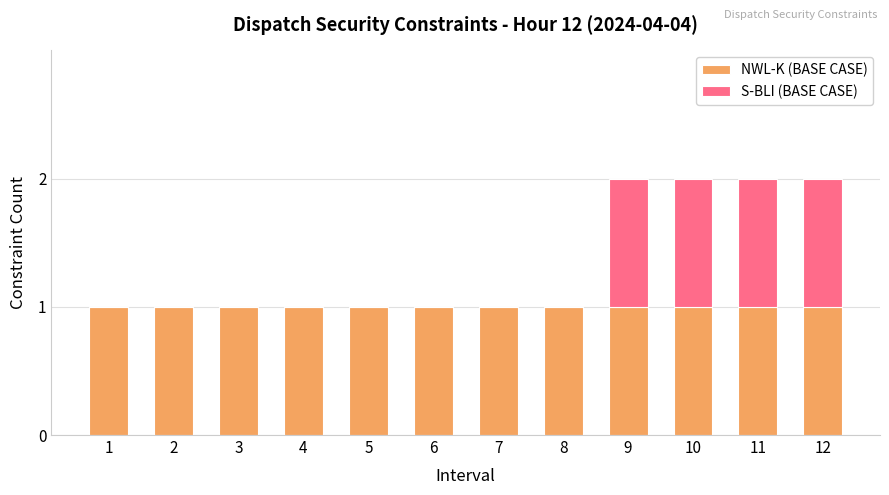

True or false: NWL-K (BASE CASE) has a value of 1 at 10.

True